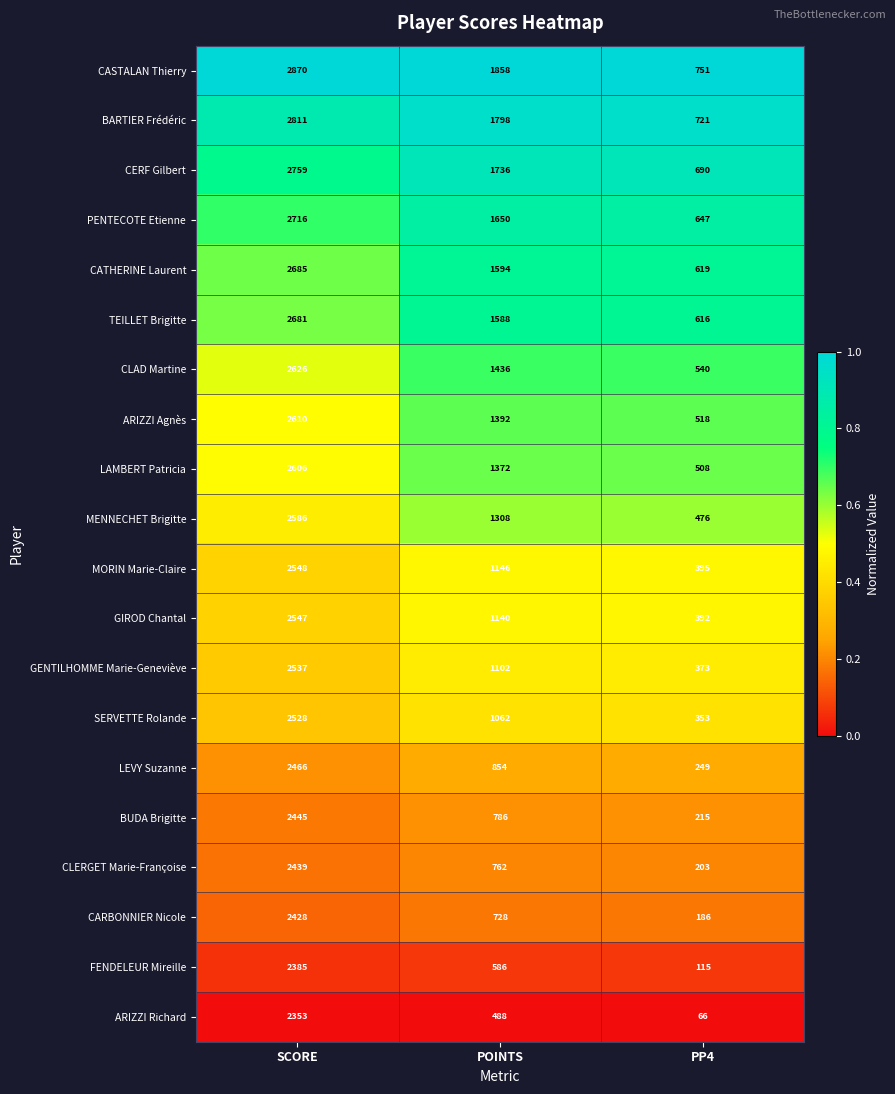

Is it true that SERVETTE Rolande equals 353 at PP4?

True